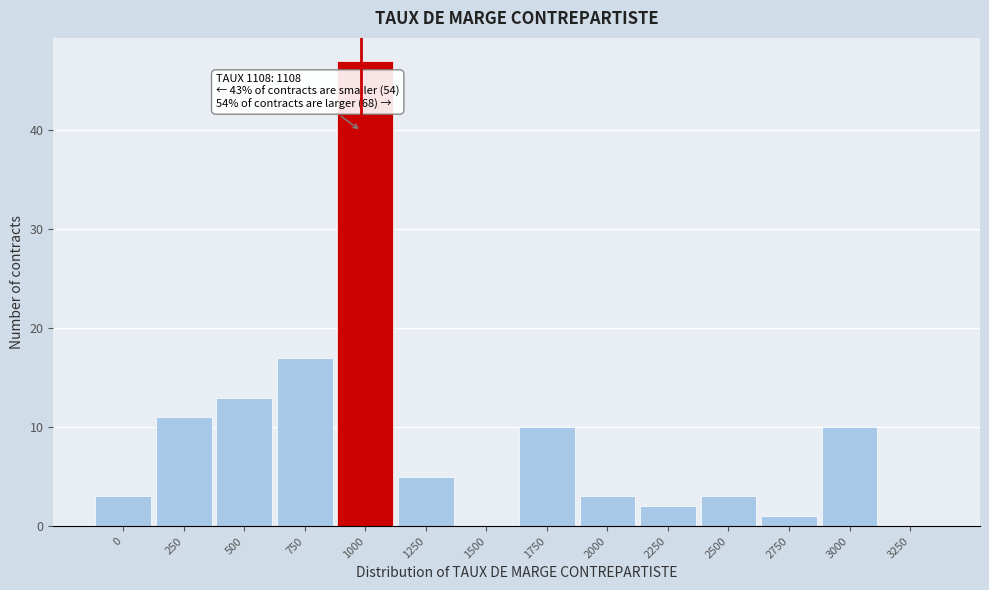

Reading left to right, list all the values displayed in this chart.

0=3	250=11	500=13	750=17	1000=47	1250=5	1500=0	1750=10	2000=3	2250=2	2500=3	2750=1	3000=10	3250=0